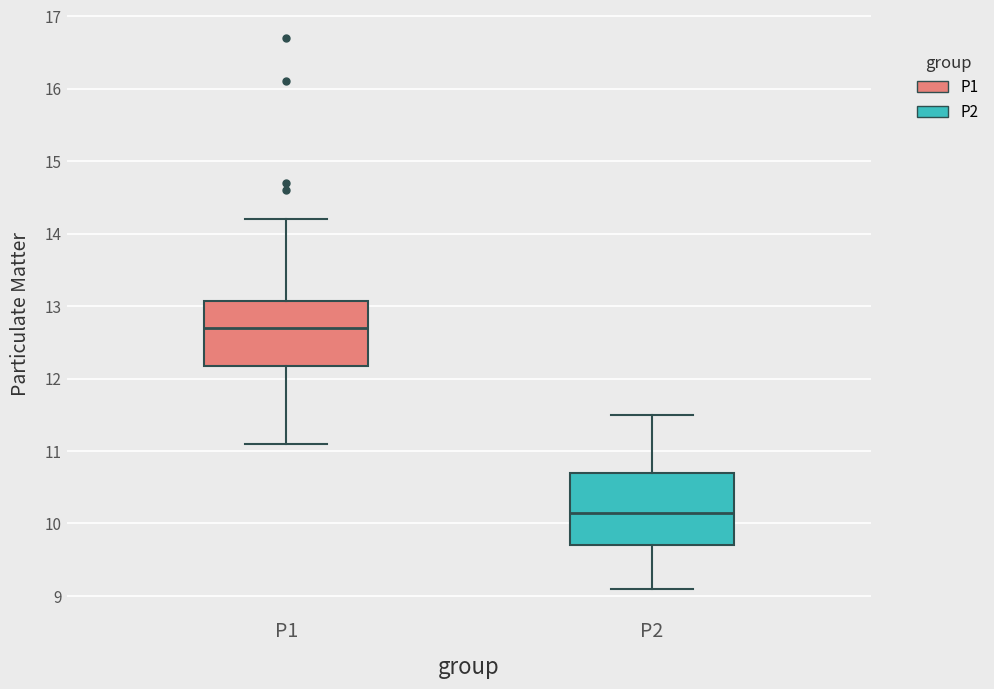

Where is the upper edge of the box for P1 on the y-axis? The values are not printed on the chart, so give them approximately, as read against the axis.

13.1